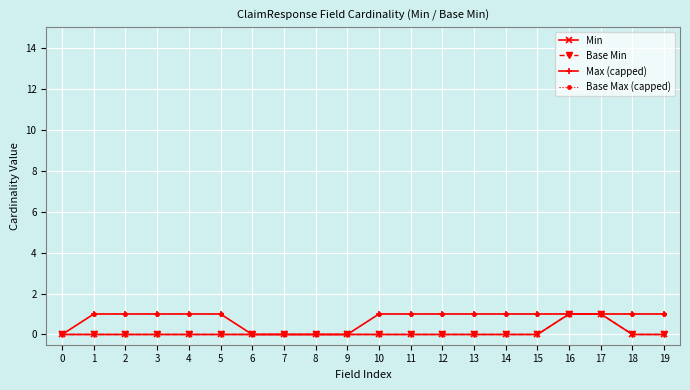

Is this an area chart (filled region under the line)?

No